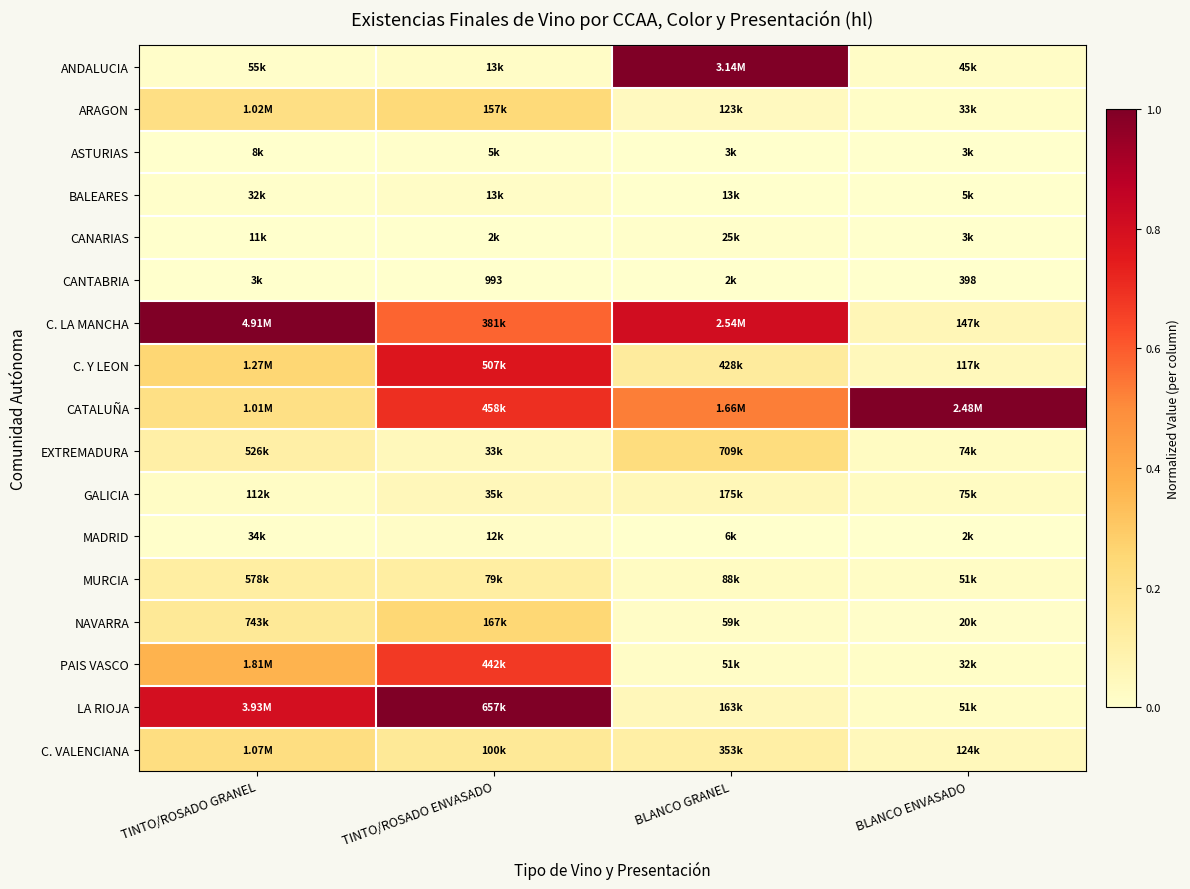

How many data points does each series have?

4